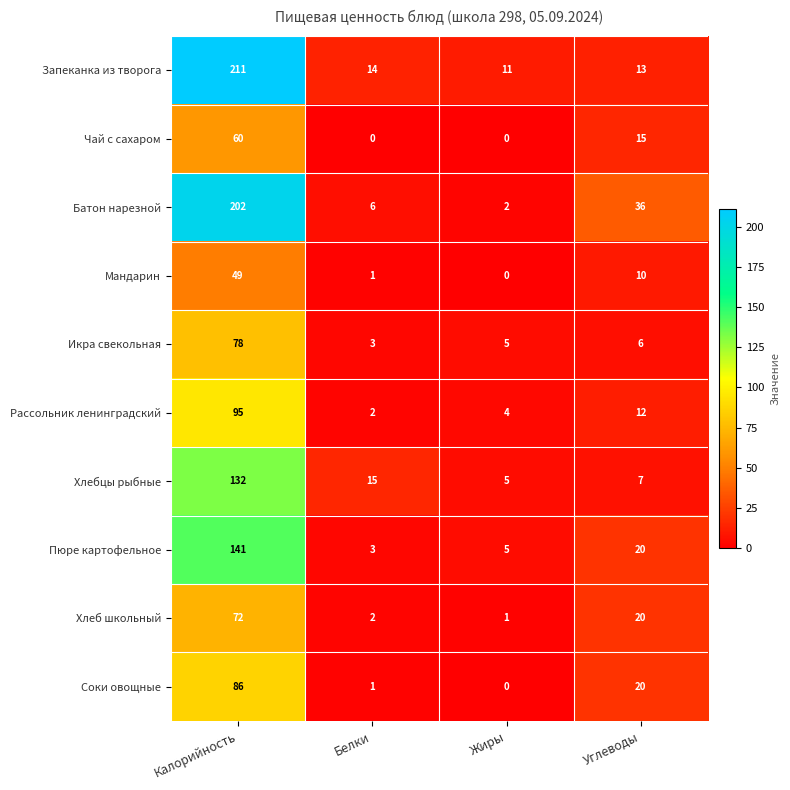

The value of Соки овощные at Углеводы is 12. True or false?

False